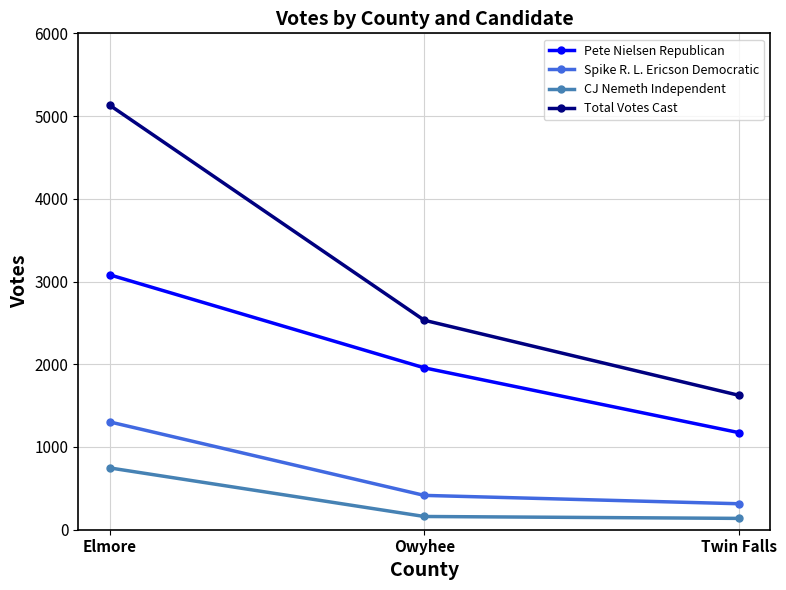

The value of Total Votes Cast at Twin Falls is 1625. True or false?

True